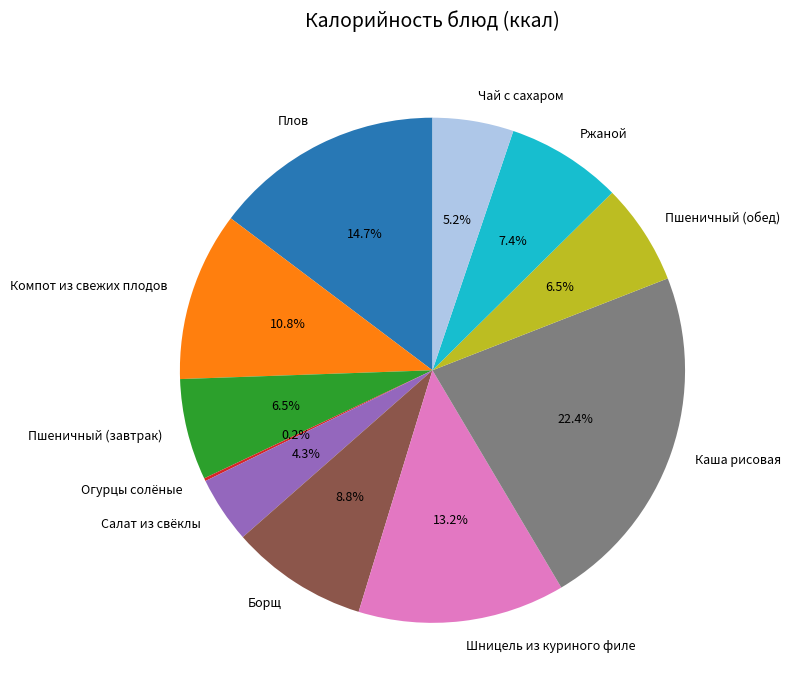

Is there a majority slice in this chart?

No